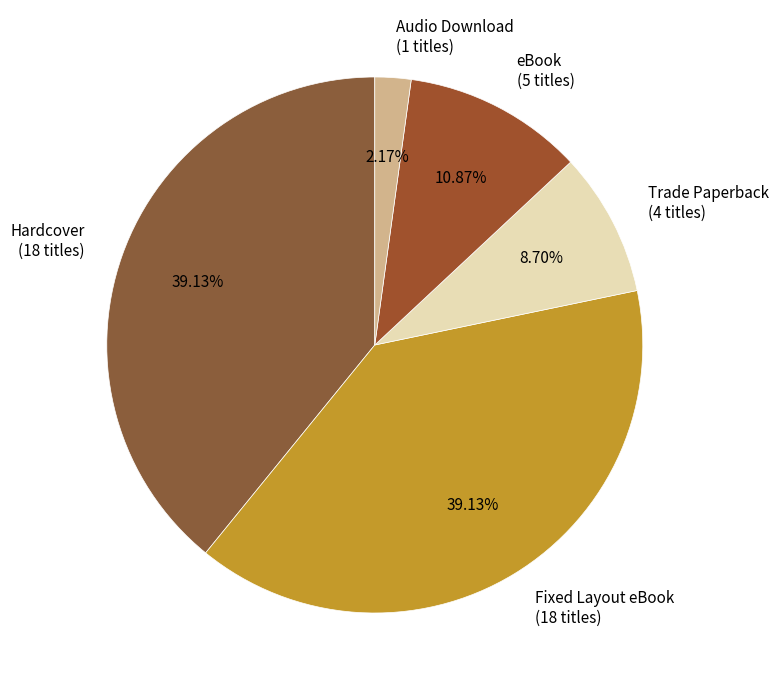

How much of the chart is everything except Hardcover?

60.9%